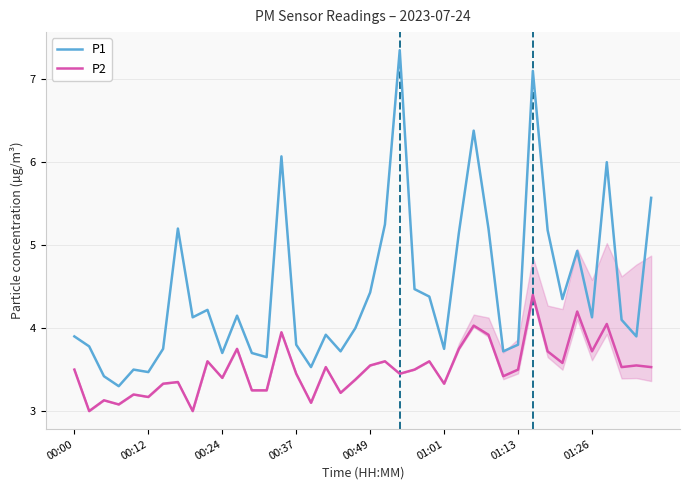

What is the sum of all P2 values?

140.6